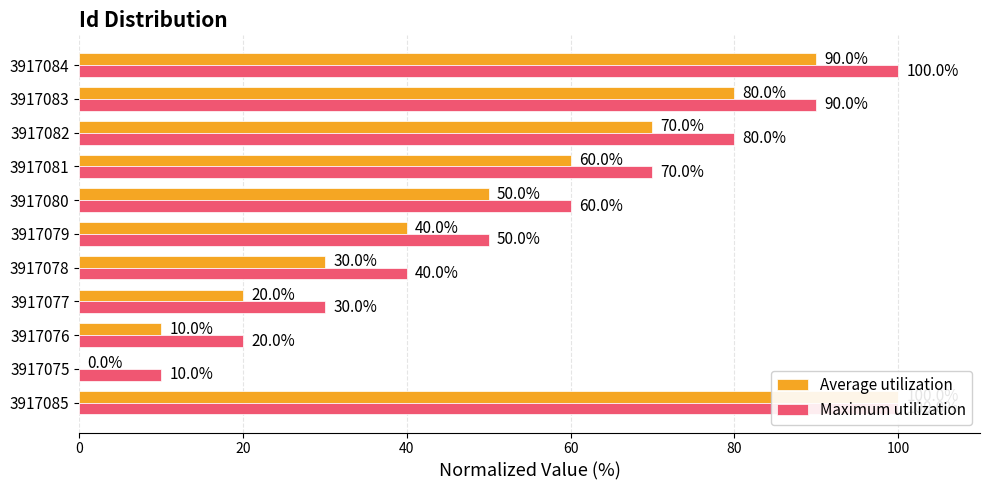

How many bars are there in each group?

2